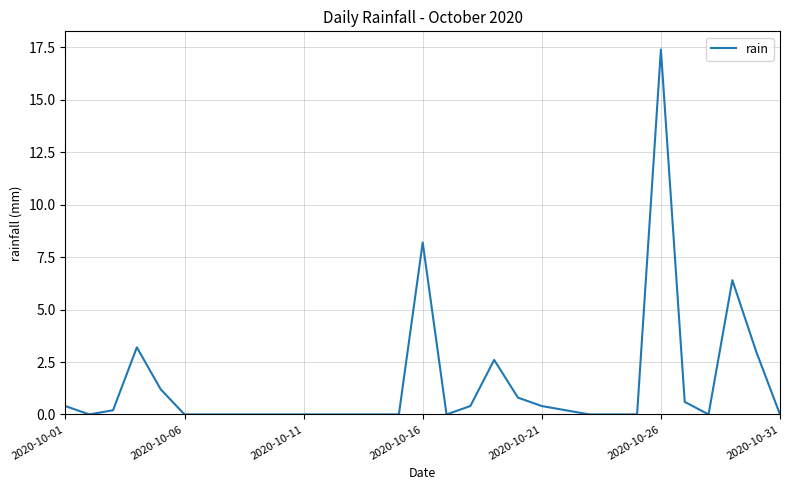

What is the maximum value shown in the chart?

17.4